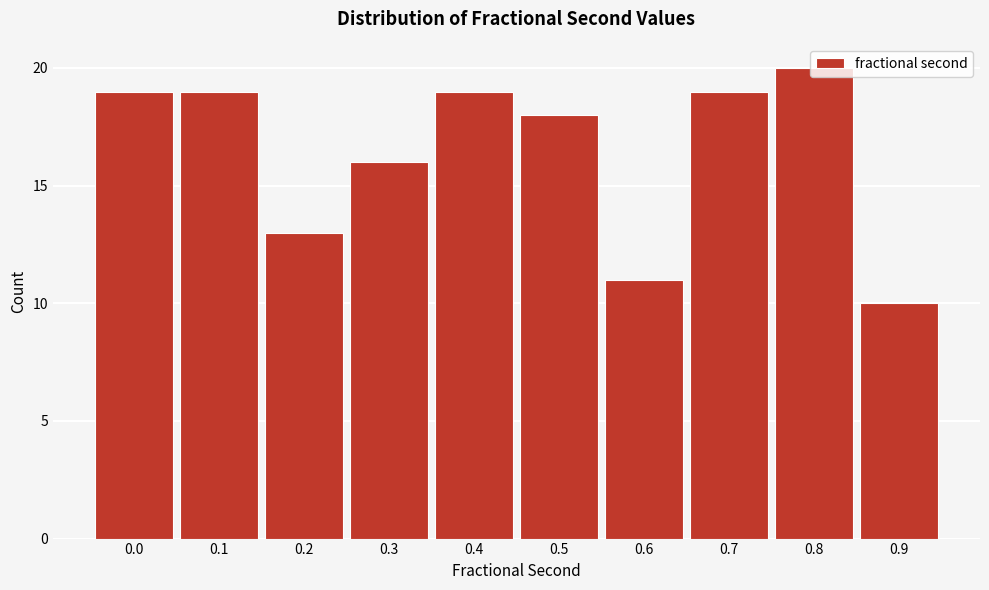

What is the smallest value displayed?

10